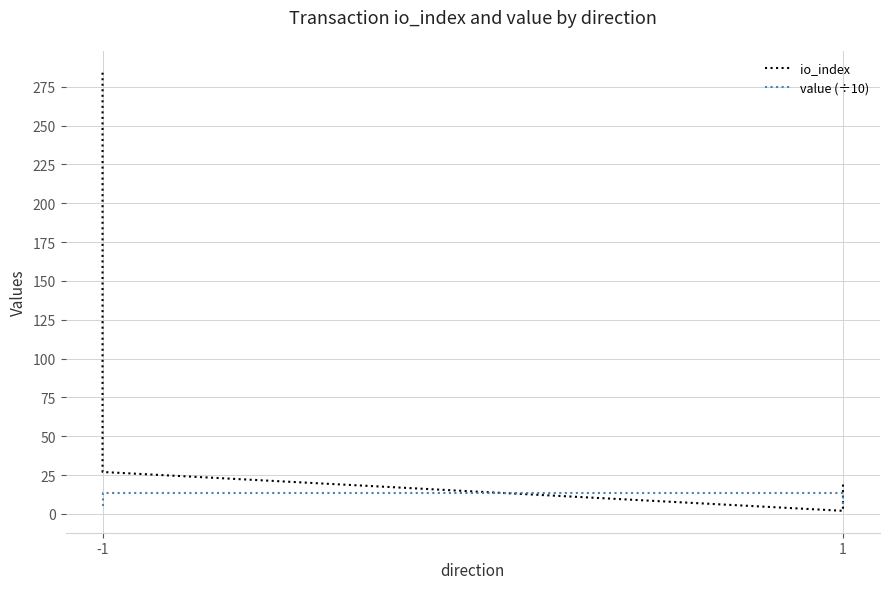

How many data points in value (÷10) are above 13?

2